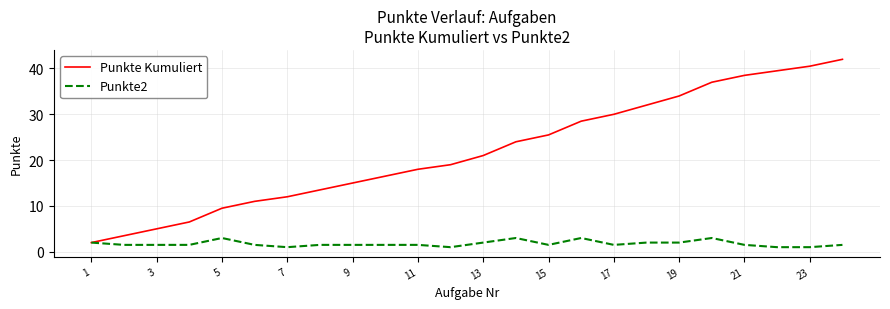

List the series in order of their overall mean, lowest first.

Punkte2, Punkte Kumuliert